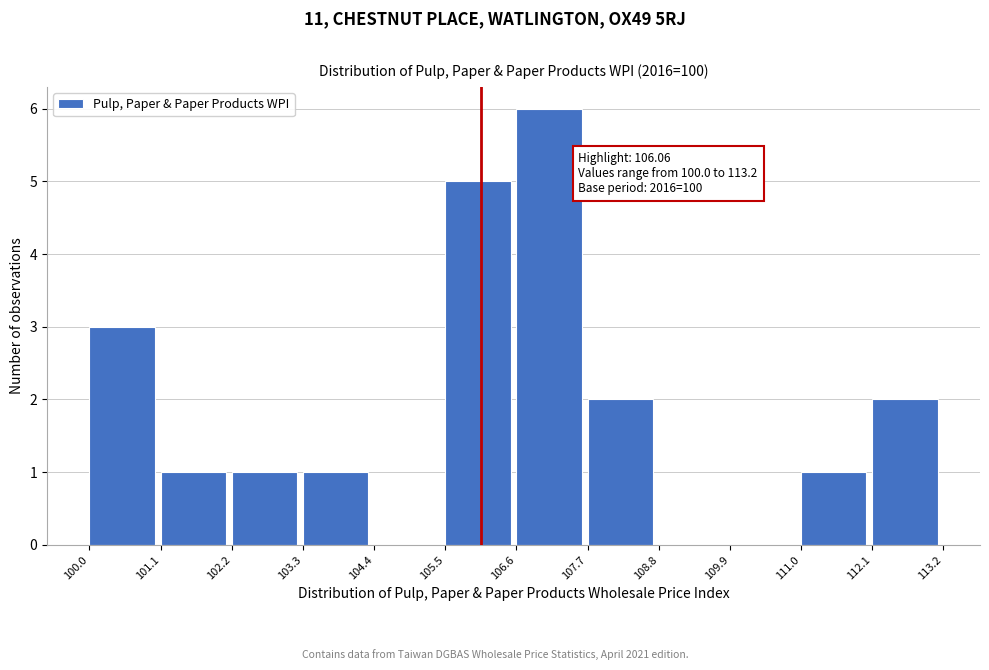

Over which range of the x-axis is the bar tallest?

106.6 to 107.7